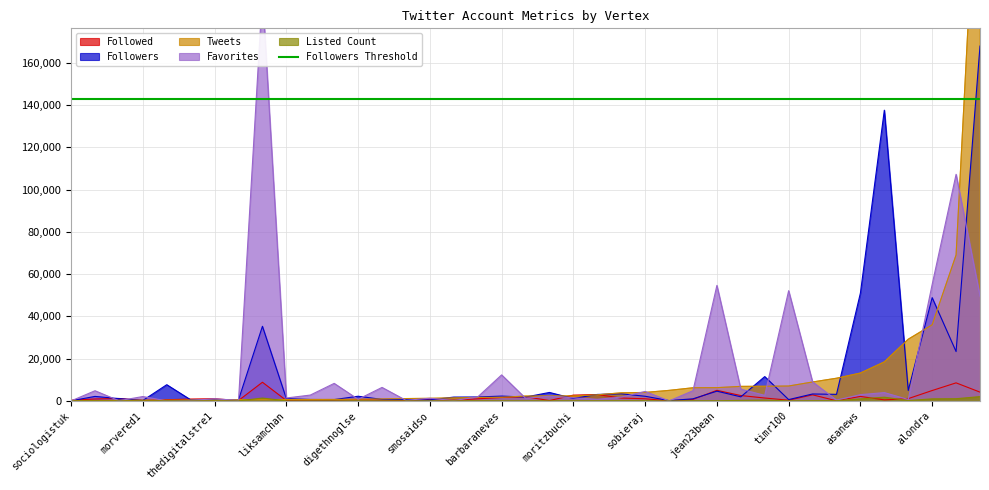

Is it true that Followed equals 4907 at alondra?

True